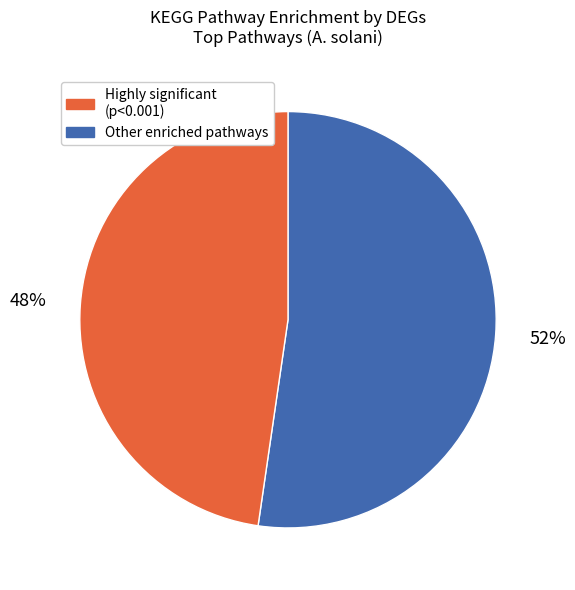

To the nearest percent, what is the average slice percentage?

50%